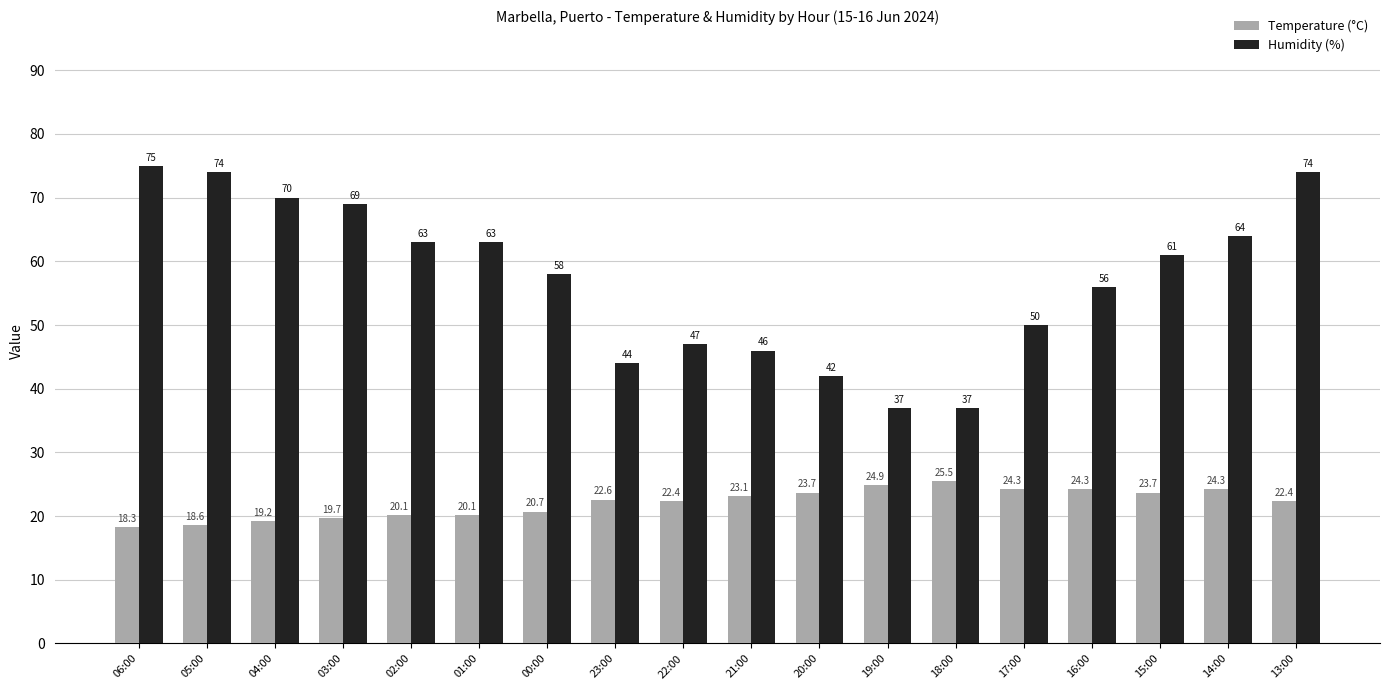

Rank the series by their maximum value, from lowest to highest.

Temperature (°C), Humidity (%)